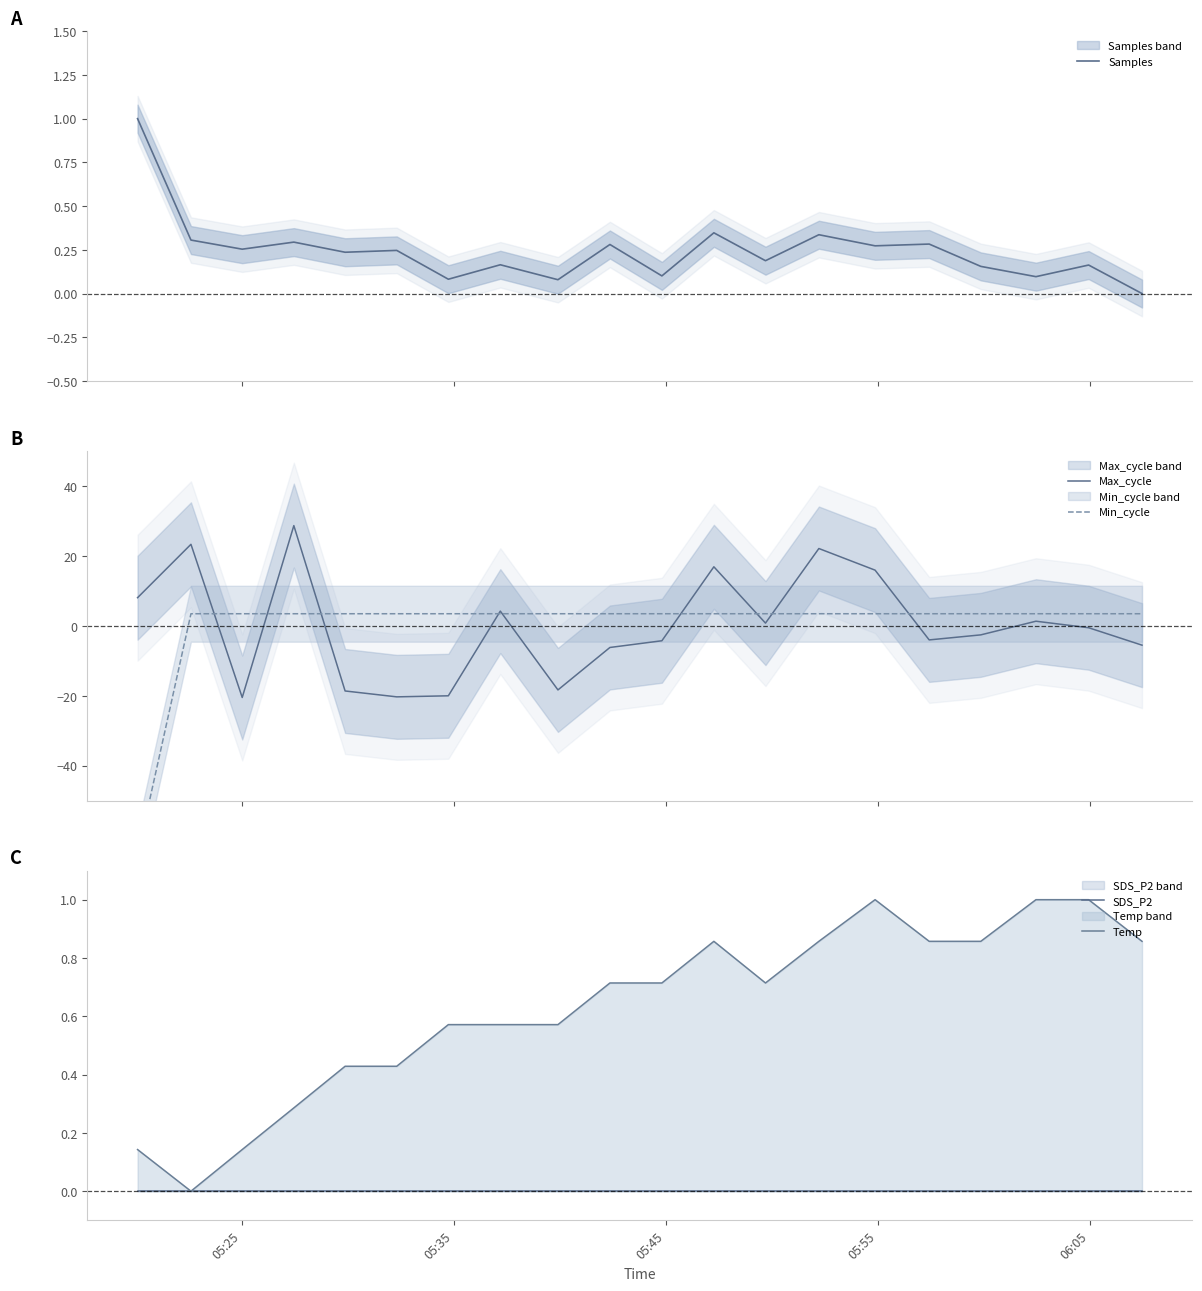

Reading left to right, transcribe all the data shown in this chart.

Samples: 1.0	0.3	0.3	0.3	0.2	0.2	0.1	0.2	0.1	0.3	0.1	0.3	0.2	0.3	0.3	0.3	0.2	0.1	0.2	0.0
Max_cycle: 8.0	23.3	-20.5	28.6	-18.6	-20.3	-20.0	4.2	-18.3	-6.2	-4.3	16.9	0.8	22.1	15.9	-4.0	-2.6	1.3	-0.6	-5.5
Min_cycle: -65.4	3.4	3.4	3.4	3.4	3.4	3.4	3.4	3.4	3.4	3.4	3.4	3.4	3.4	3.4	3.4	3.4	3.4	3.4	3.4
SDS_P2: 0.0	0.0	0.0	0.0	0.0	0.0	0.0	0.0	0.0	0.0	0.0	0.0	0.0	0.0	0.0	0.0	0.0	0.0	0.0	0.0
Temp: 0.1	0.0	0.1	0.3	0.4	0.4	0.6	0.6	0.6	0.7	0.7	0.9	0.7	0.9	1.0	0.9	0.9	1.0	1.0	0.9